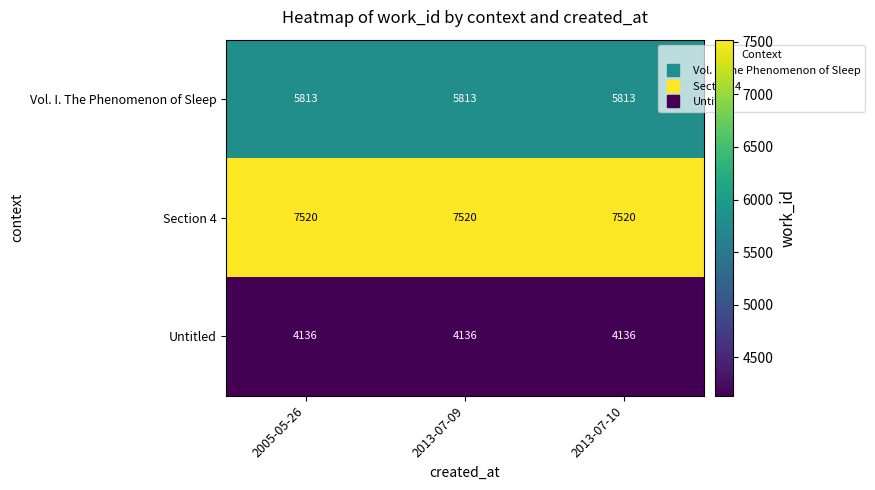

What is the minimum value shown in the chart?

4136